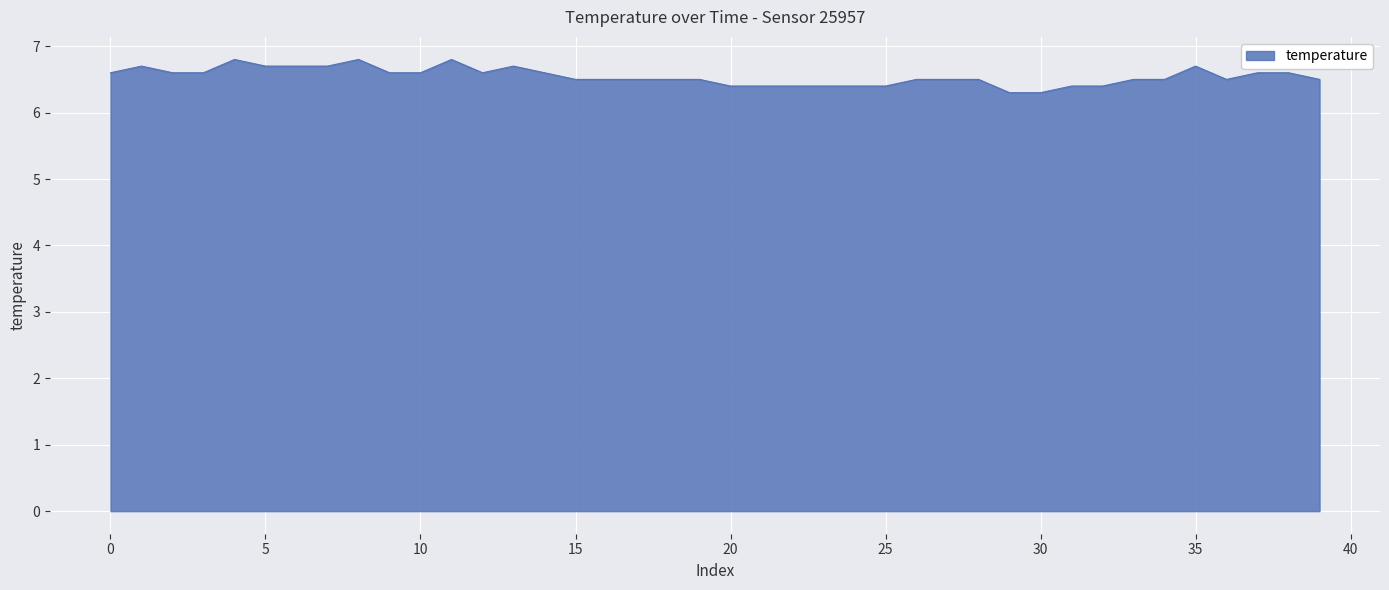

What is the smallest value displayed?

6.3